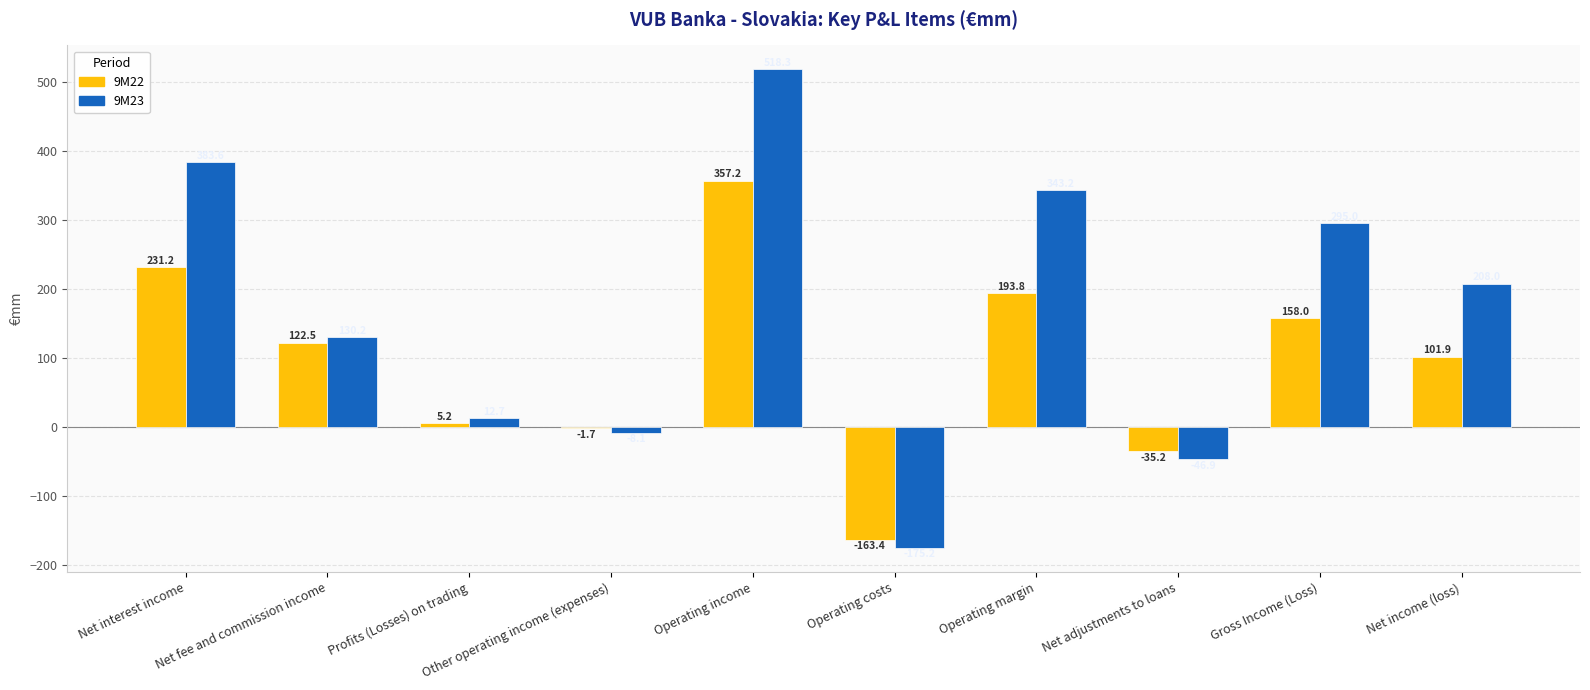

Is the value of 9M23 at Net interest income greater than the value of 9M22 at Net adjustments to loans?

Yes